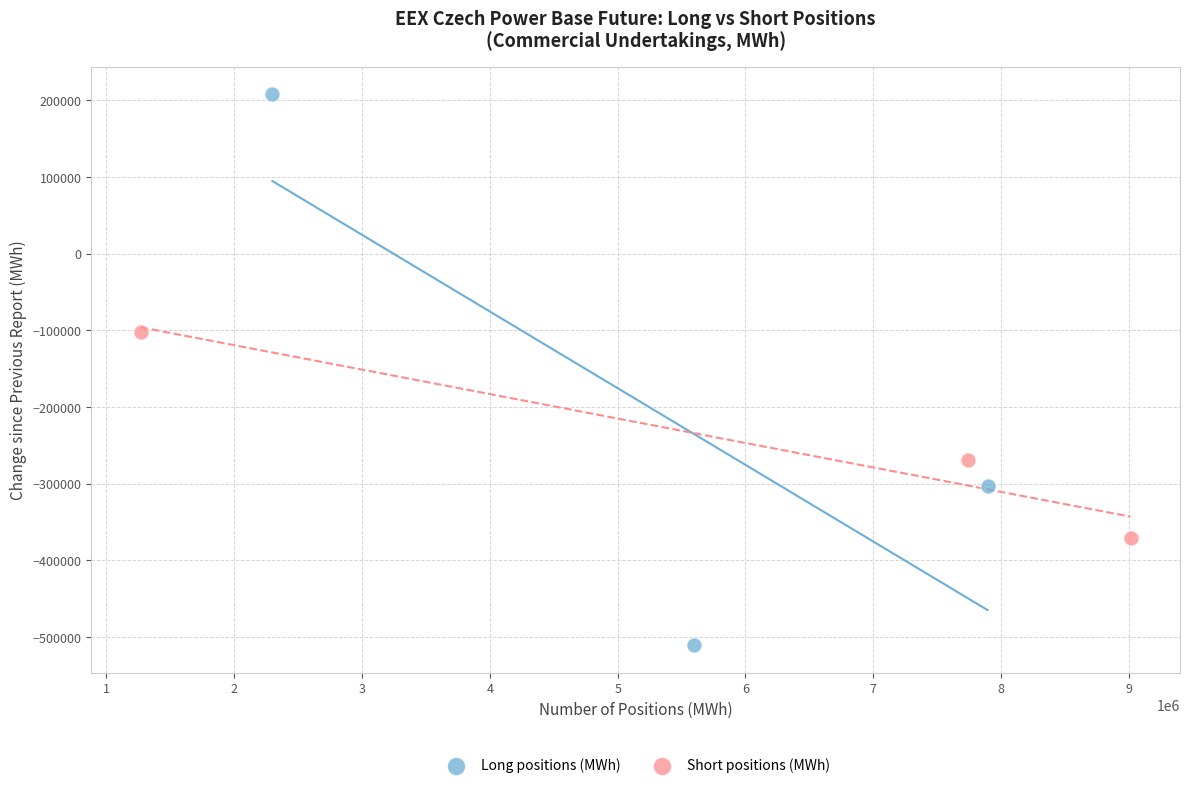

Which series has the widest spread of Y values?

Long positions (MWh)